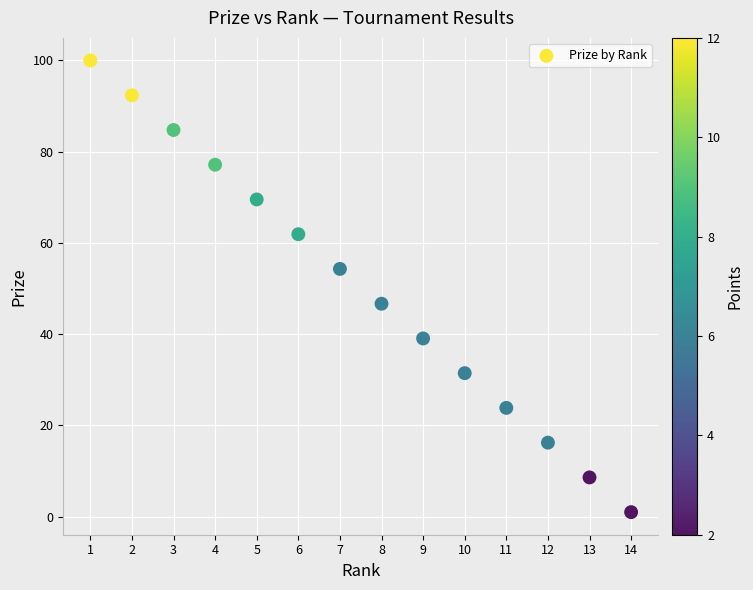

What is the range of Y values (max minus min)?

99.0